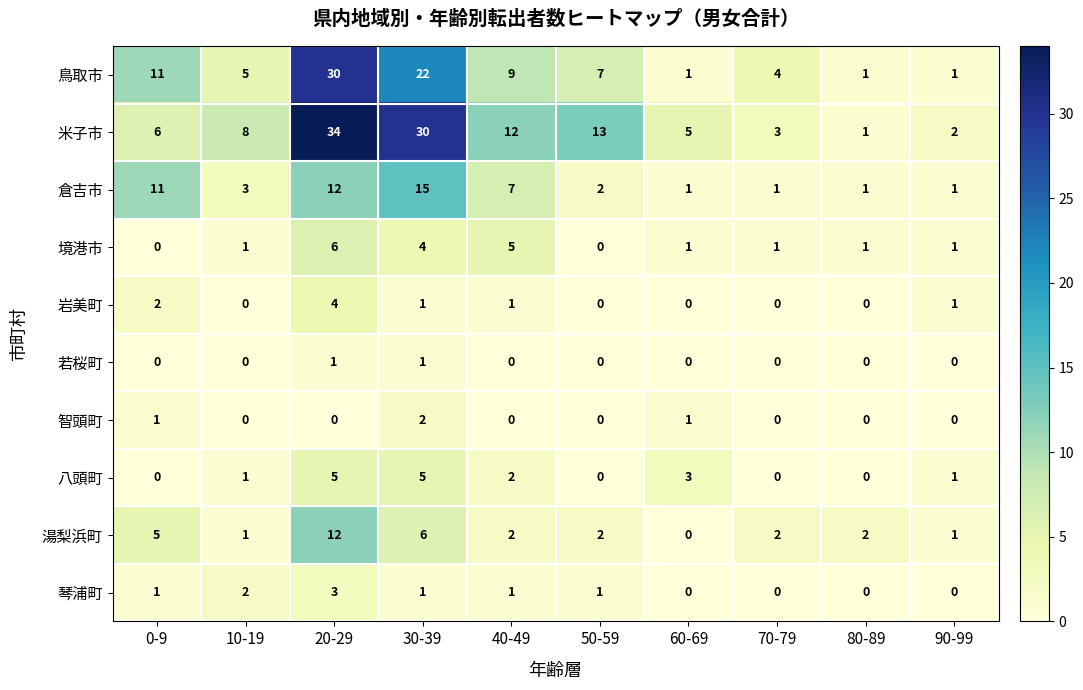

Which series has the largest total across all categories?

米子市